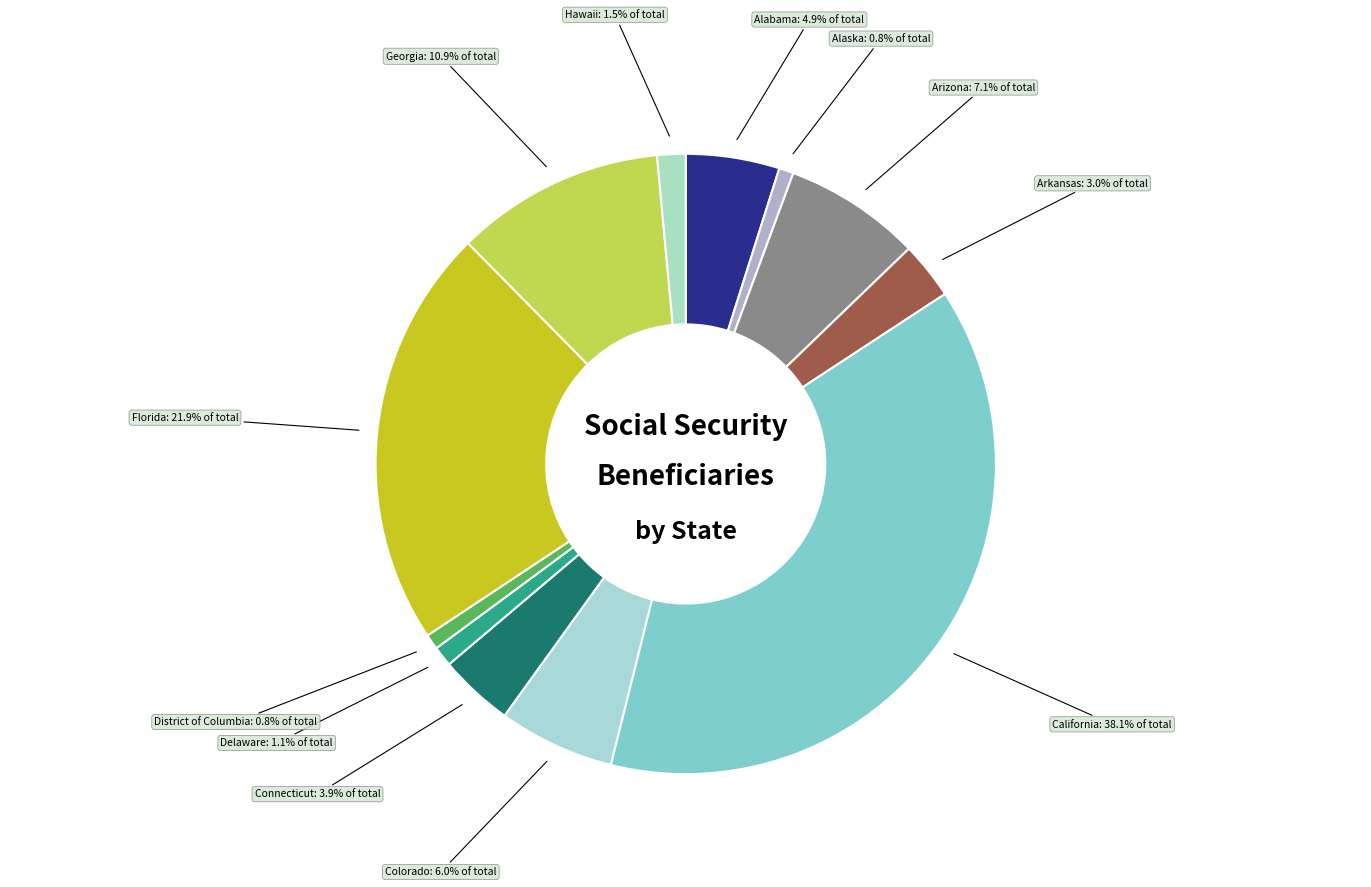

To the nearest percent, what is the difference between the largest and smallest slice percentages?

37%